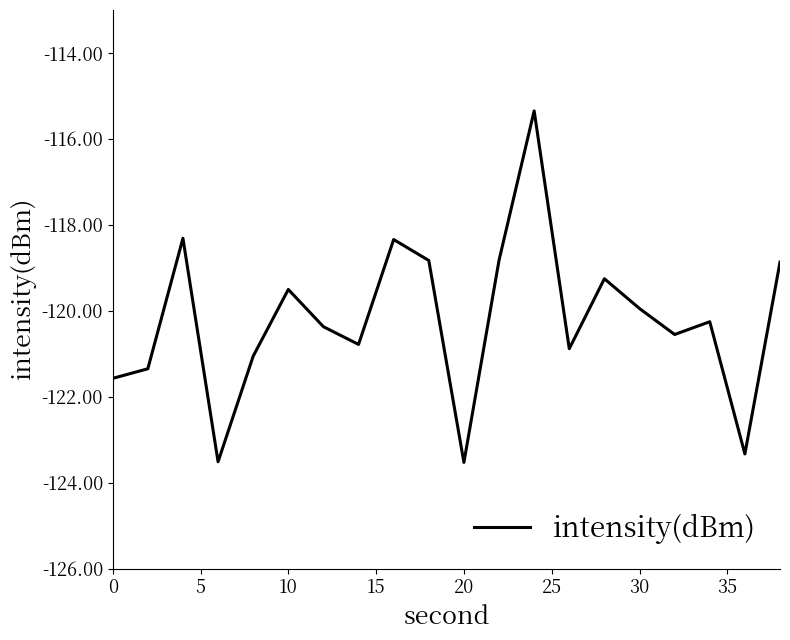

What is the greatest value displayed?

-115.3